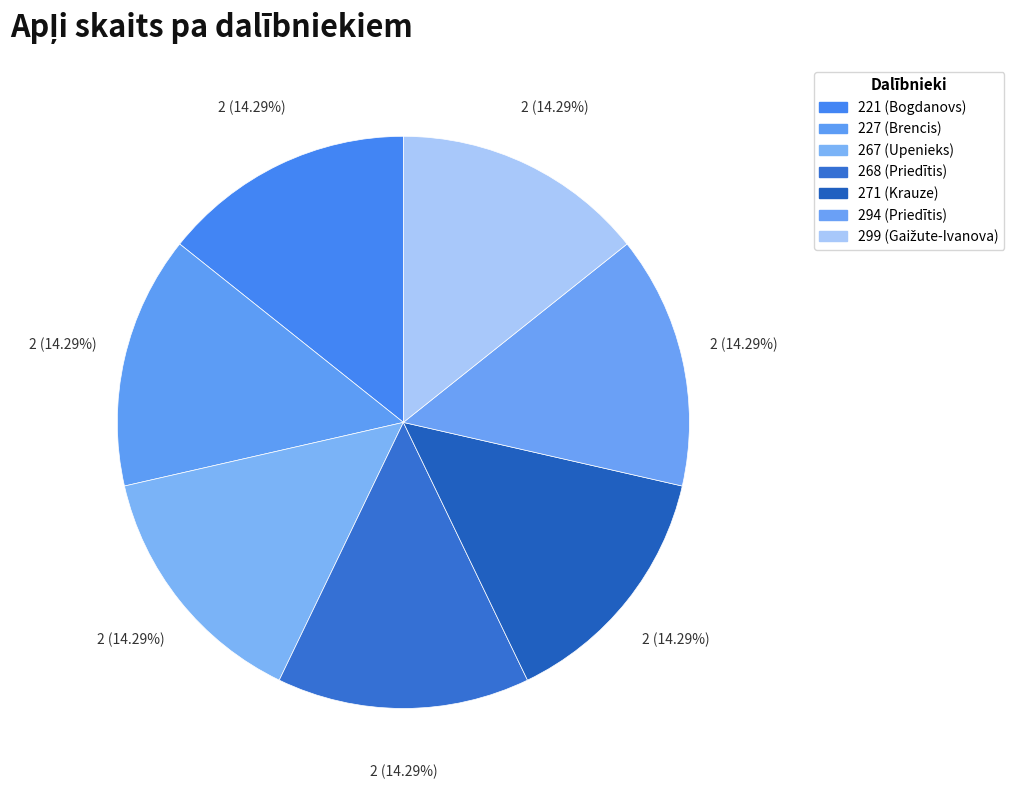

Count the number of slices in the pie.

7